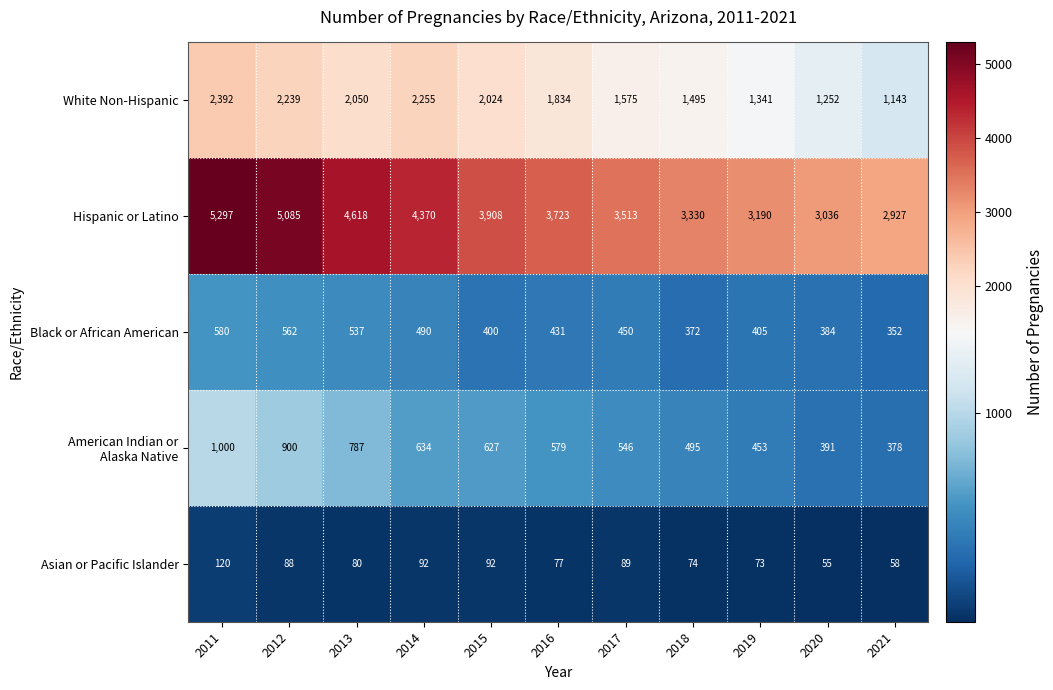

Count the number of categories in the chart.

11